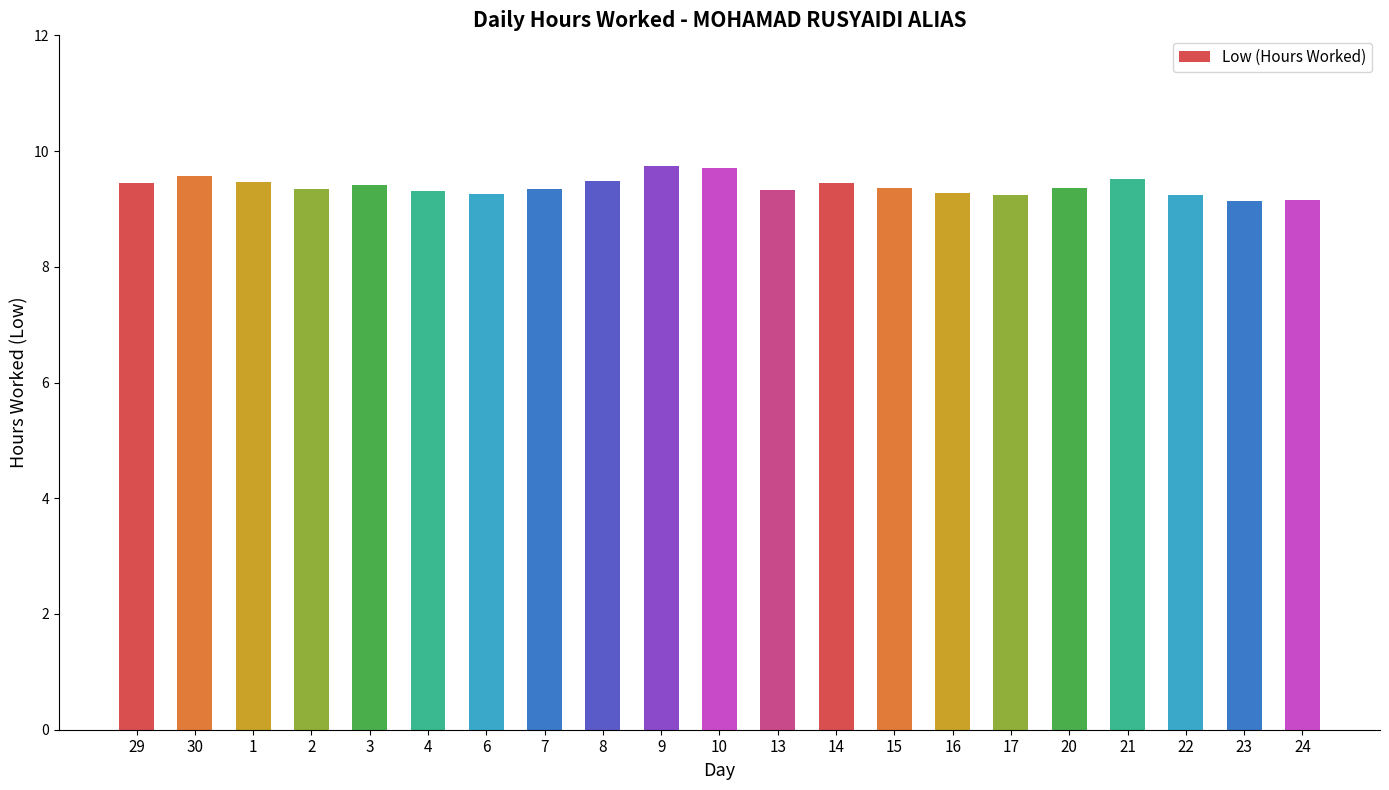

The value at 7 is 9.3. True or false?

True